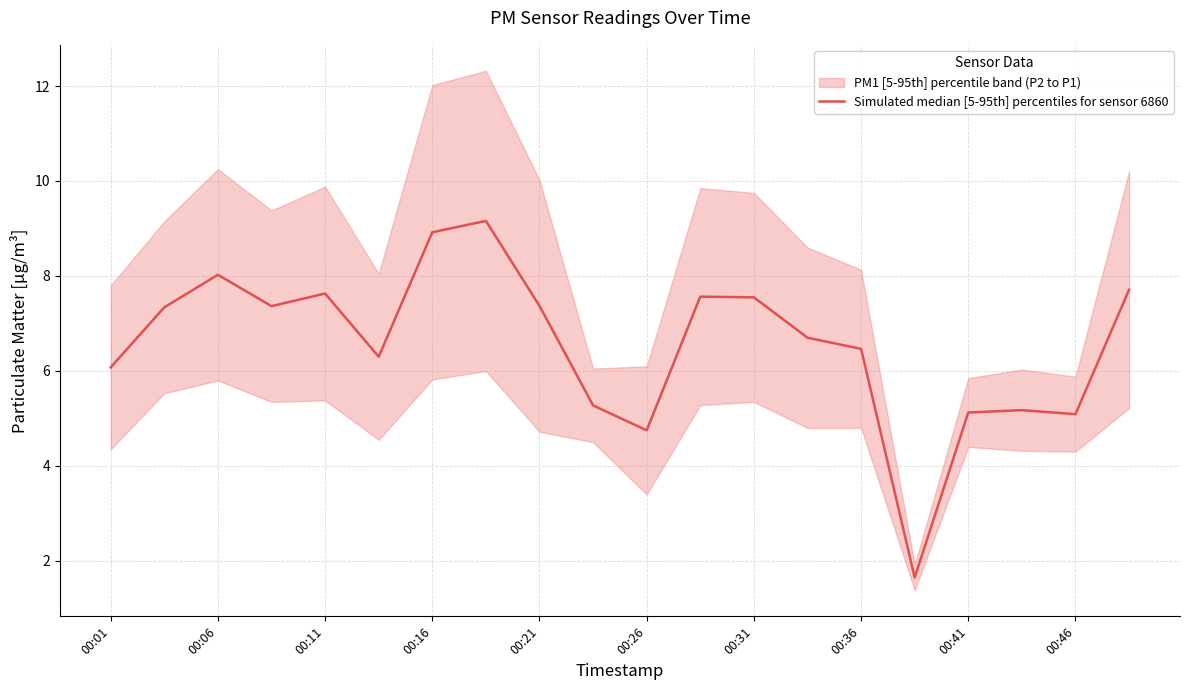

What is the change in value from 00:06 to 10?

-2.6